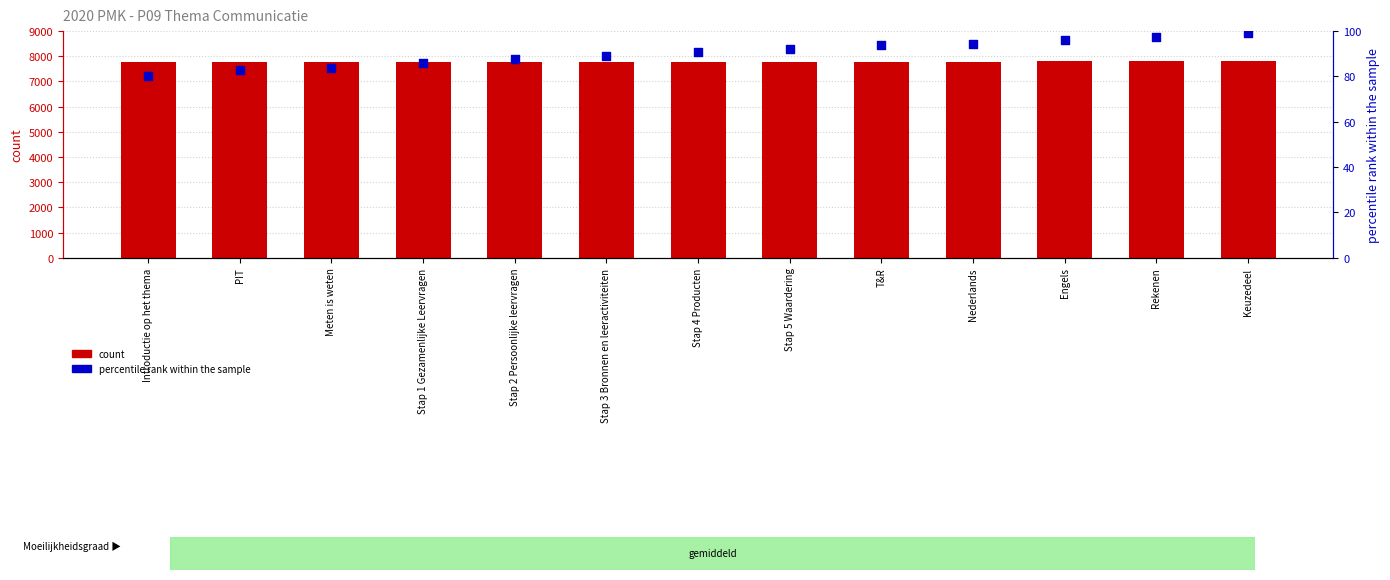

At which category is the sum across all series the highest?

Keuzedeel